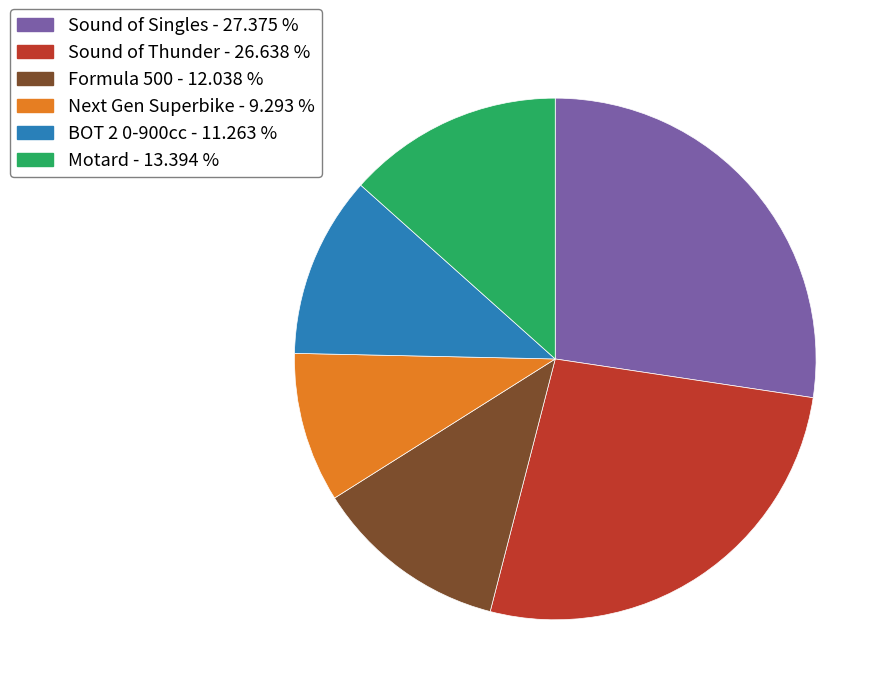

Is the sum of BOT 2 0-900cc and Sound of Singles greater than half?

No